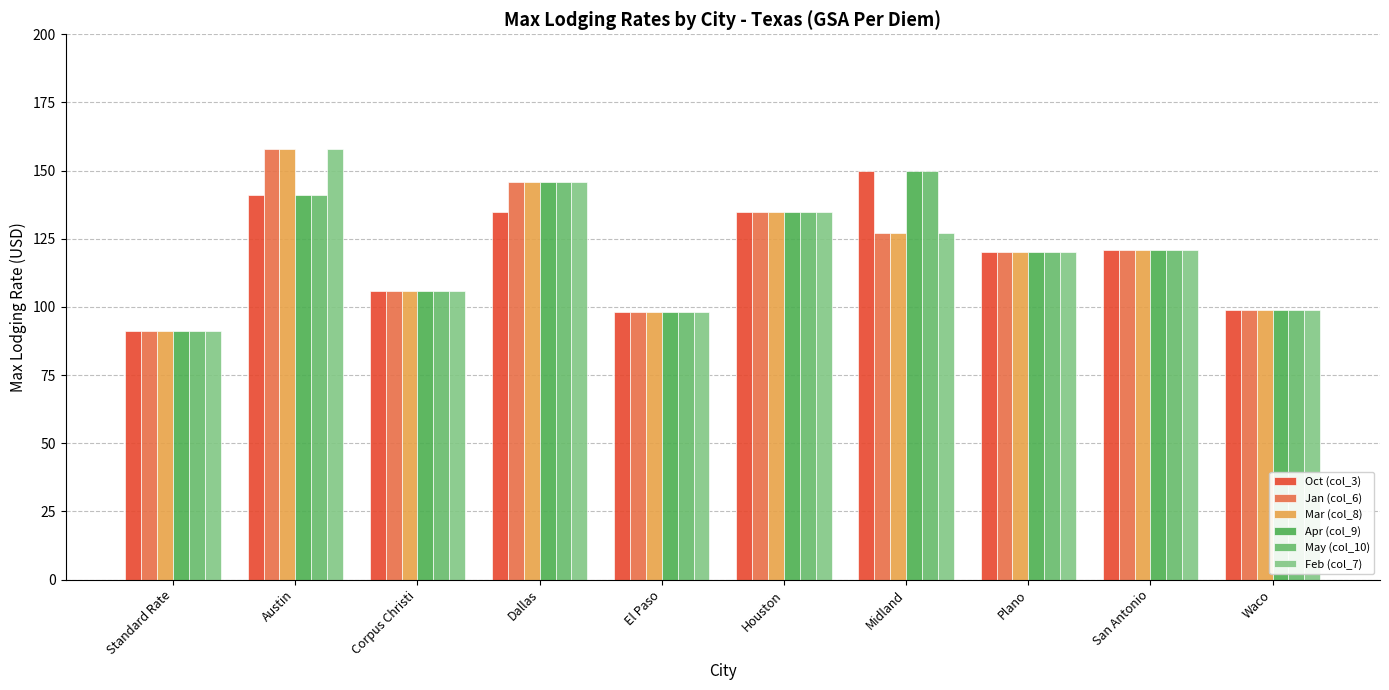

How many data points in Mar (col_8) are less than 121?

5